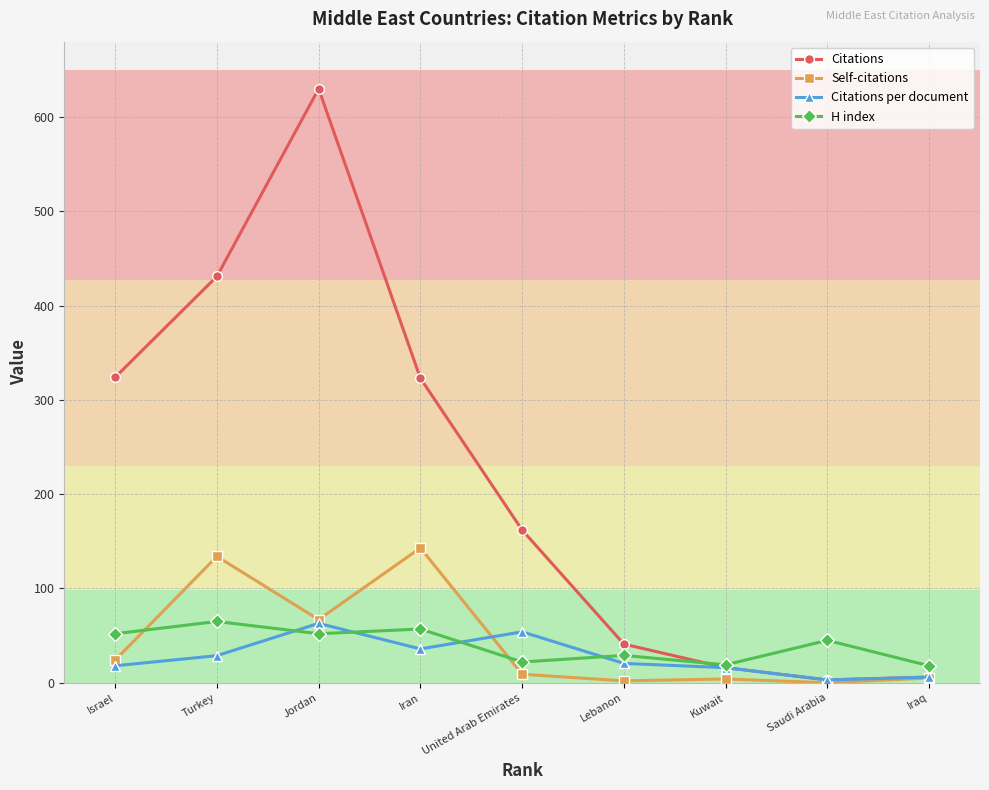

Where is the first local maximum for Citations?

Jordan